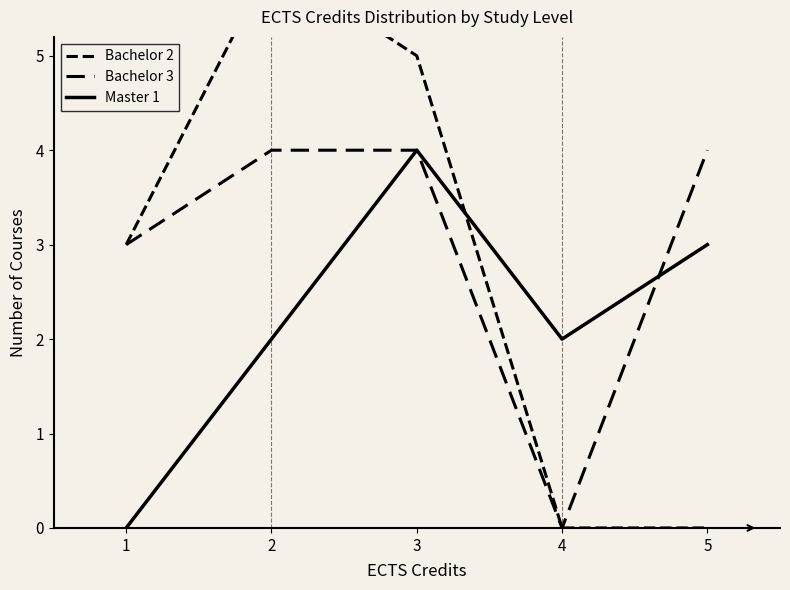

Which series has the widest spread of values?

Bachelor 2